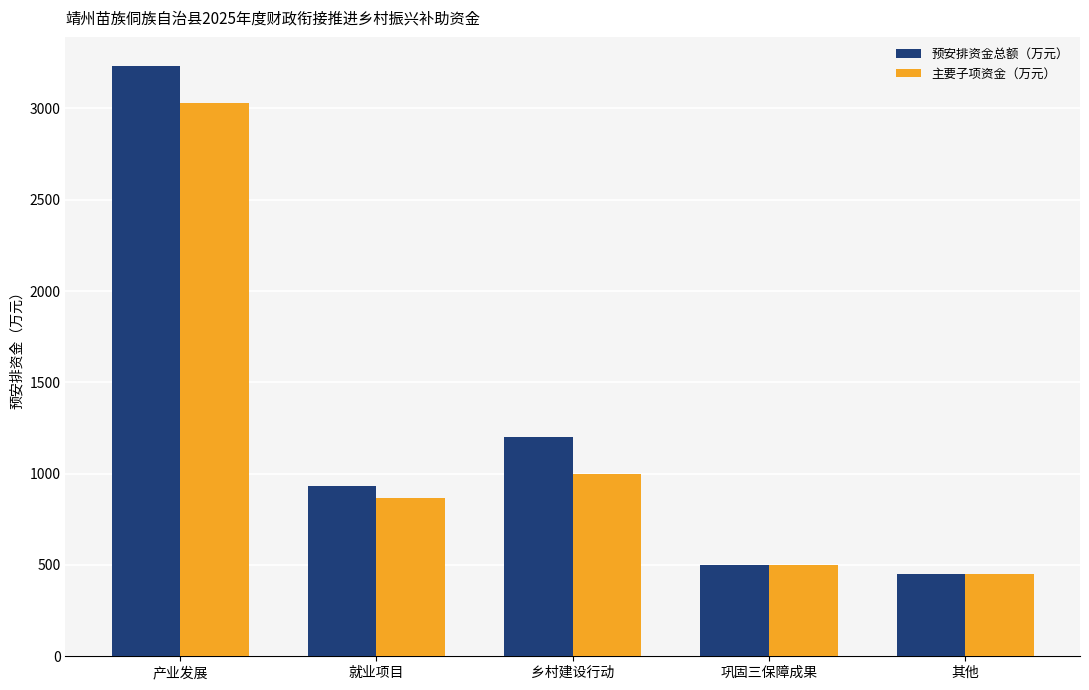

Which category has the lowest value across all series?

其他